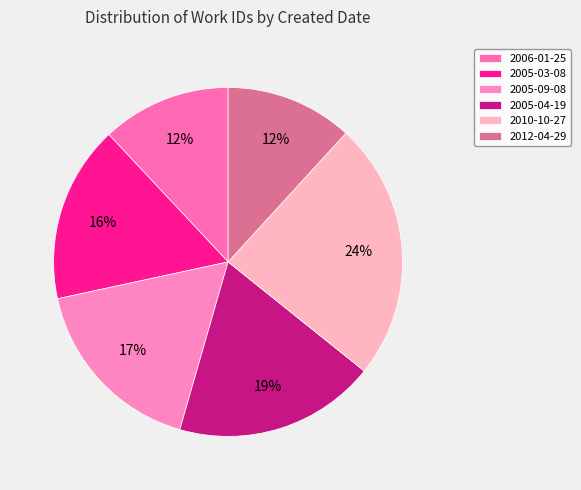

Combined, what portion of the pie is 2005-03-08 and 2012-04-29?

28.2%